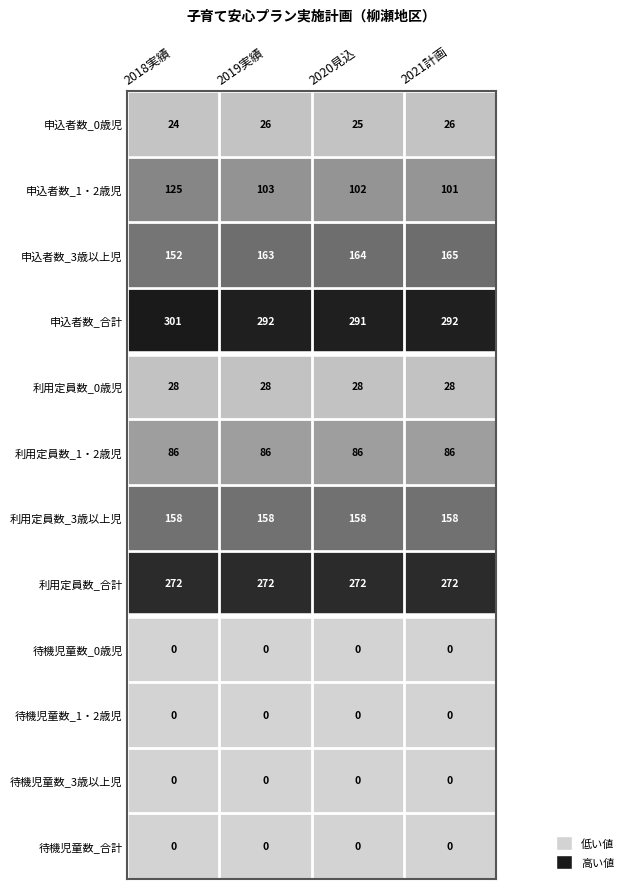

What is the highest value of the 申込者数_合計 series?

301